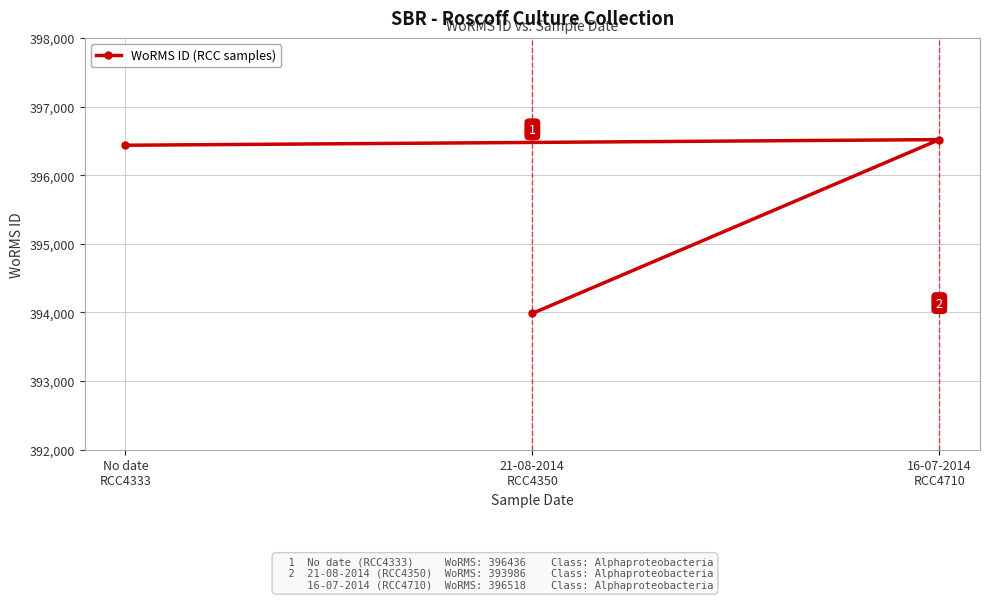

What is the value of the 3rd point from the left?

396518